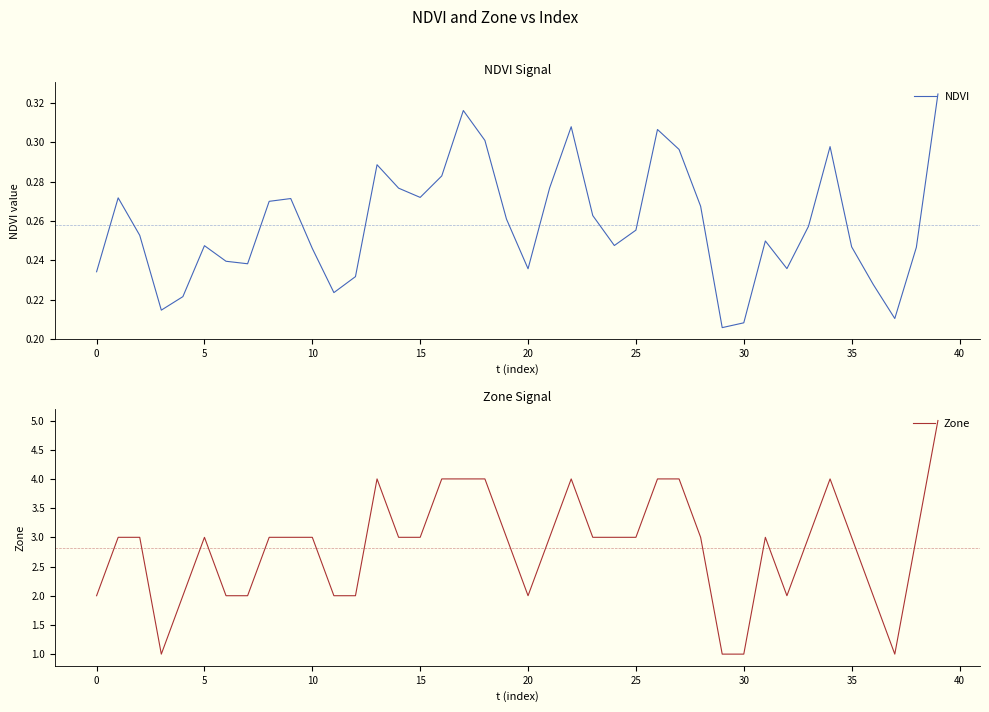

Read the NDVI value at 18.

0.3